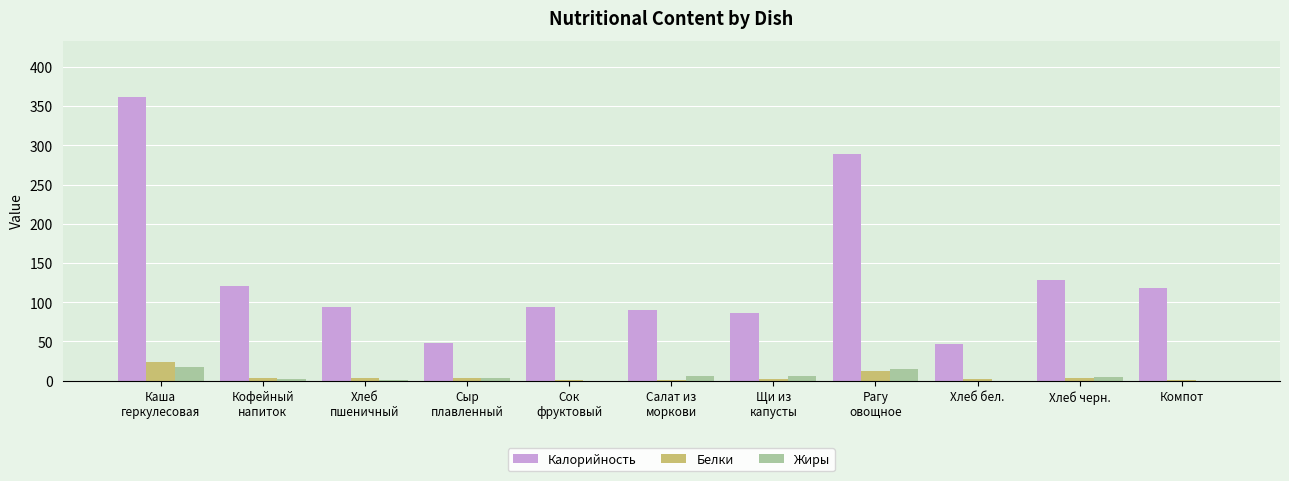

What is the spread (max minus min) of values at Сыр
плавленный?

43.9